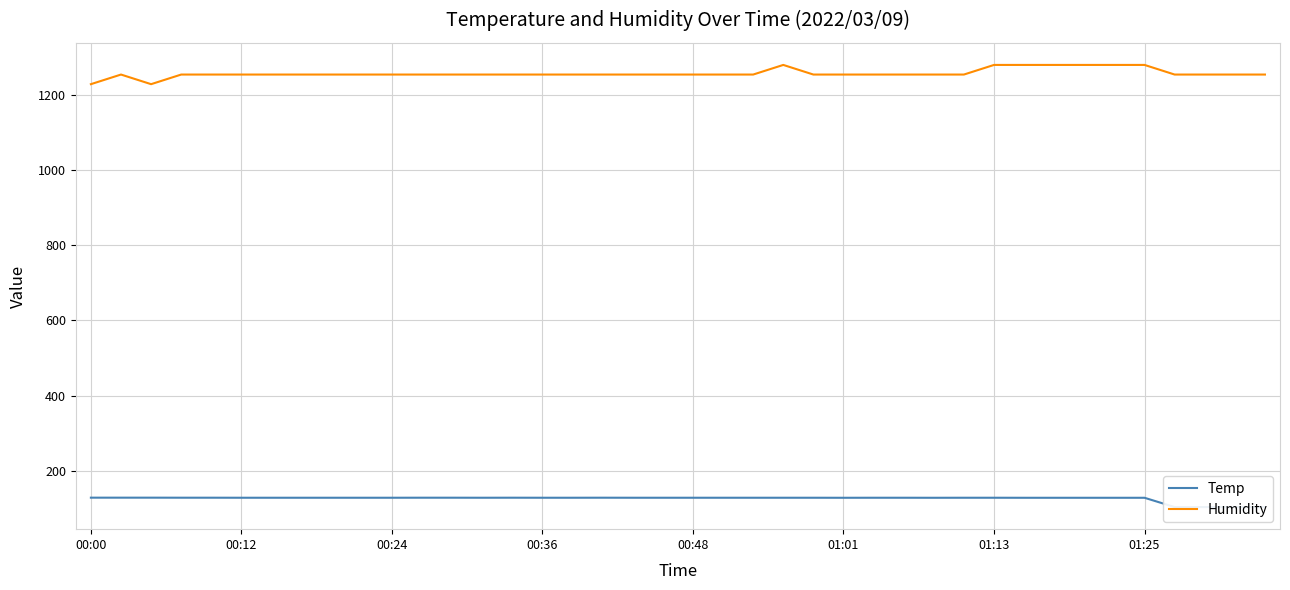

What is the smallest value displayed?

103.3